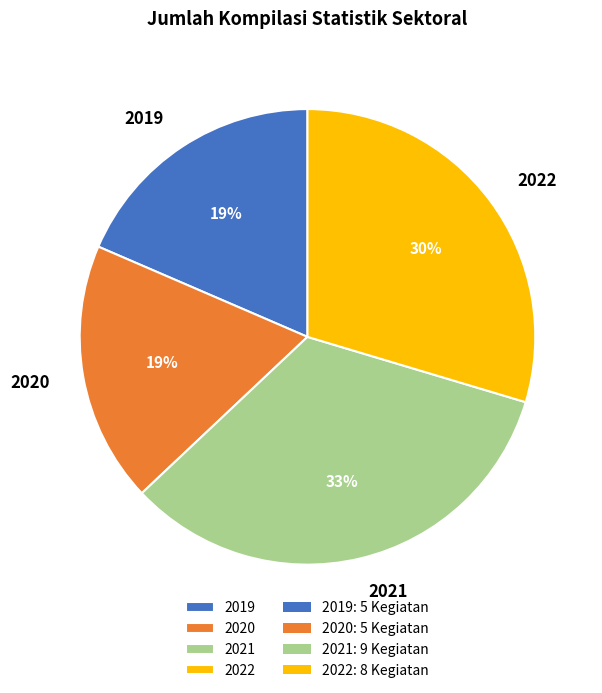

To the nearest percent, what percentage of the pie is 2020?

19%